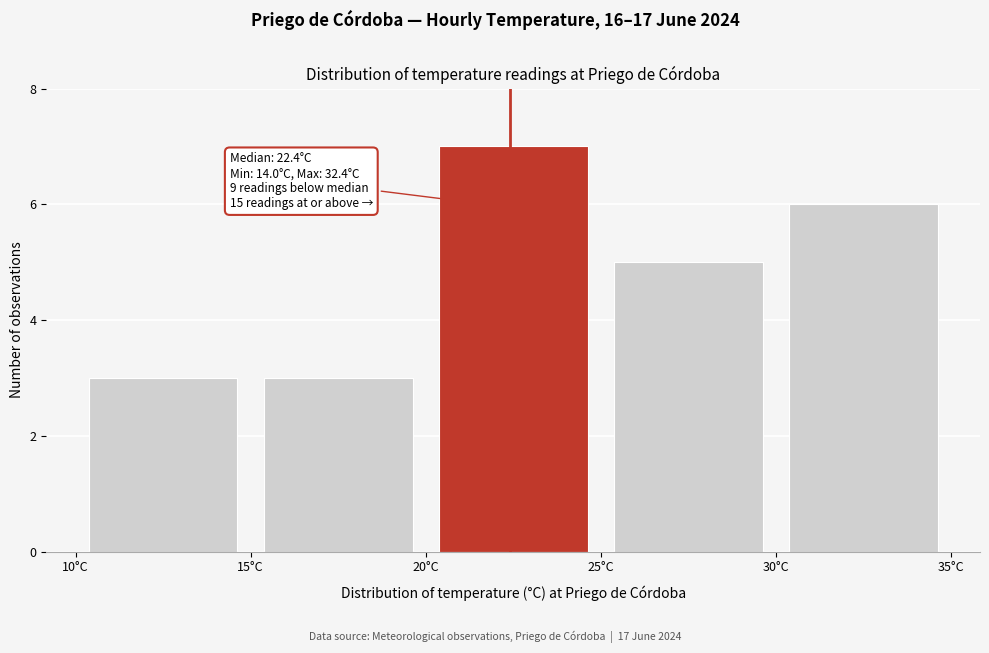

Which range on the x-axis has the tallest bar?

20 to 25